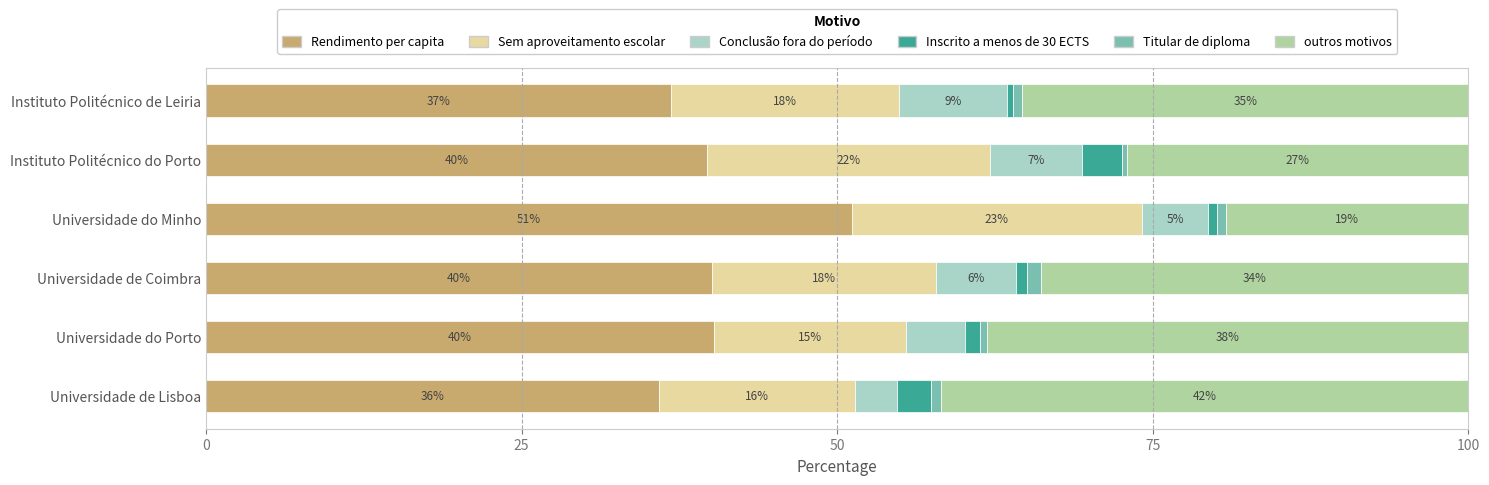

True or false: Rendimento per capita has a value of 40.2 at Universidade do Porto.

True